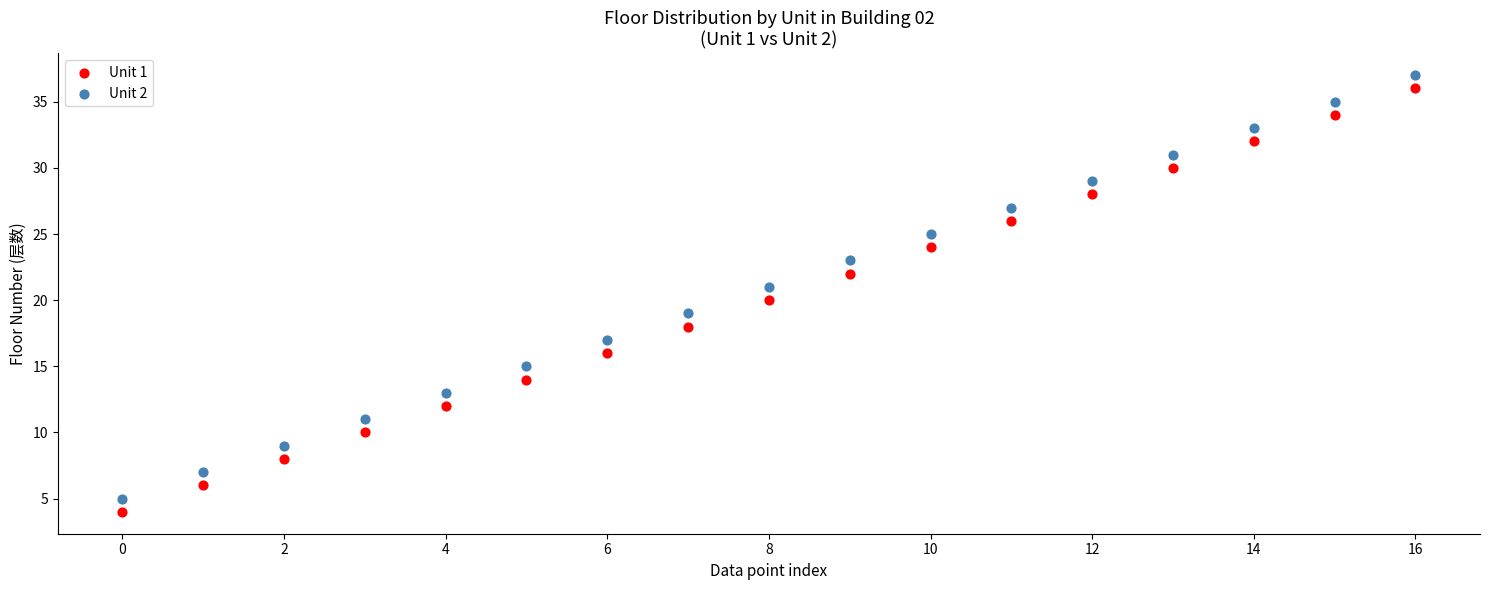

What are all the series names shown in the legend?

Unit 1, Unit 2